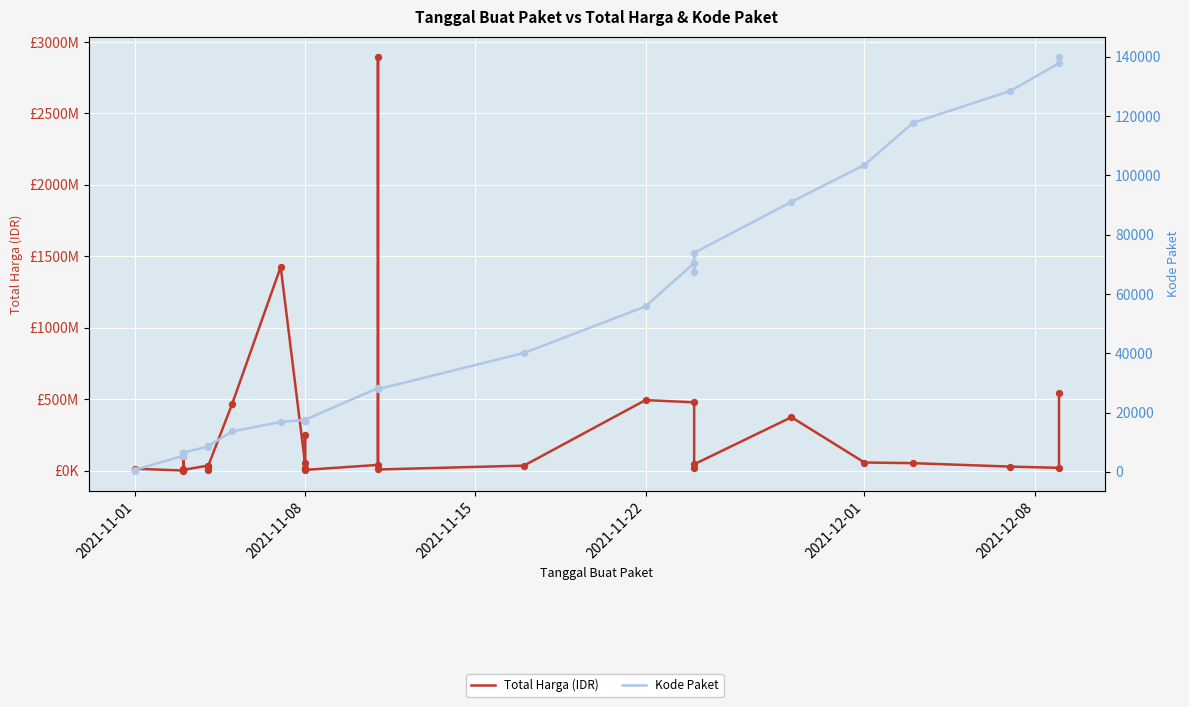

At how many categories does at least one series exceed 1011293810?

2